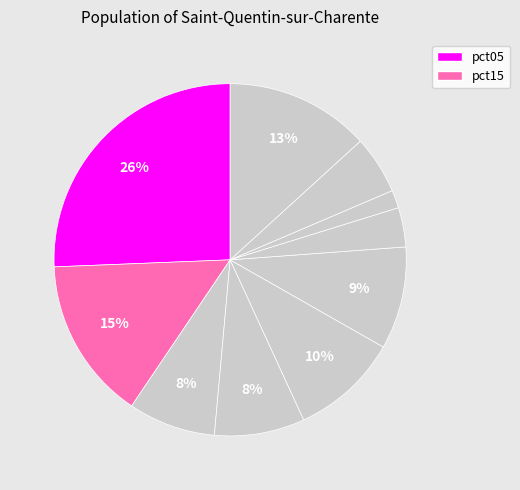

To the nearest percent, what is the average slice percentage?

10%